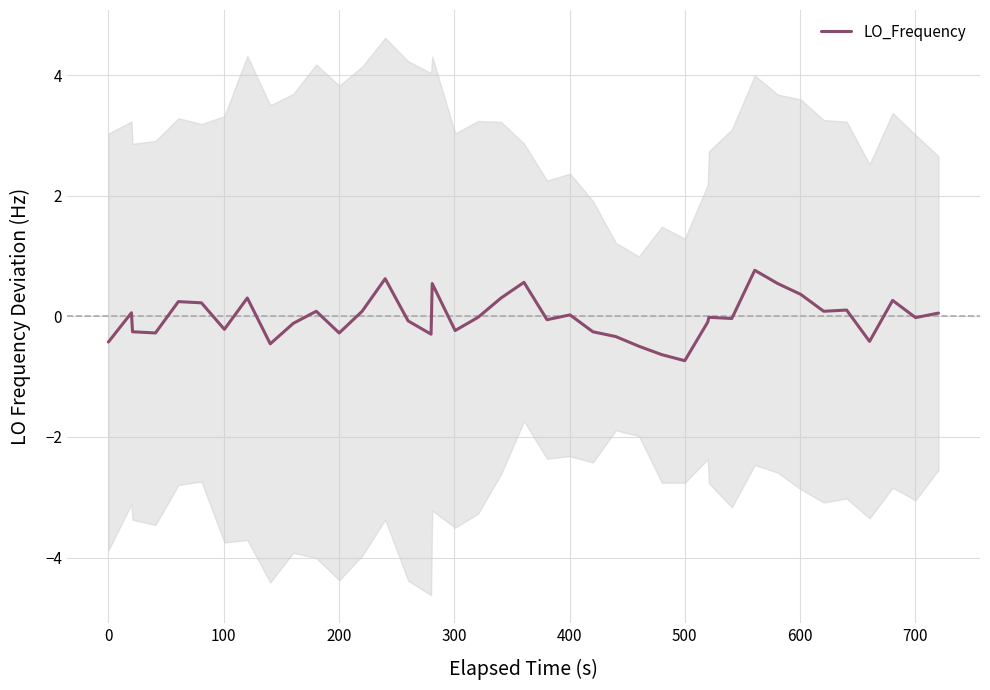

How many values exceed 0?

18